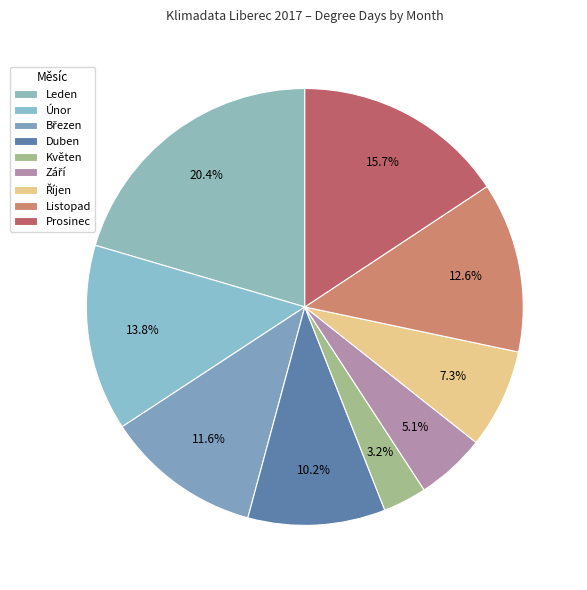

Is Únor the majority of the pie?

No